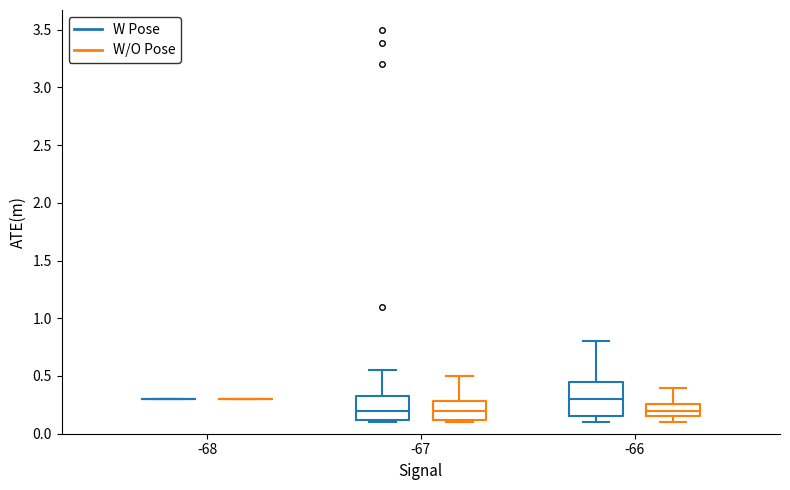

Which box is the tallest, from its lower edge to its upper edge?

-66 (W Pose)